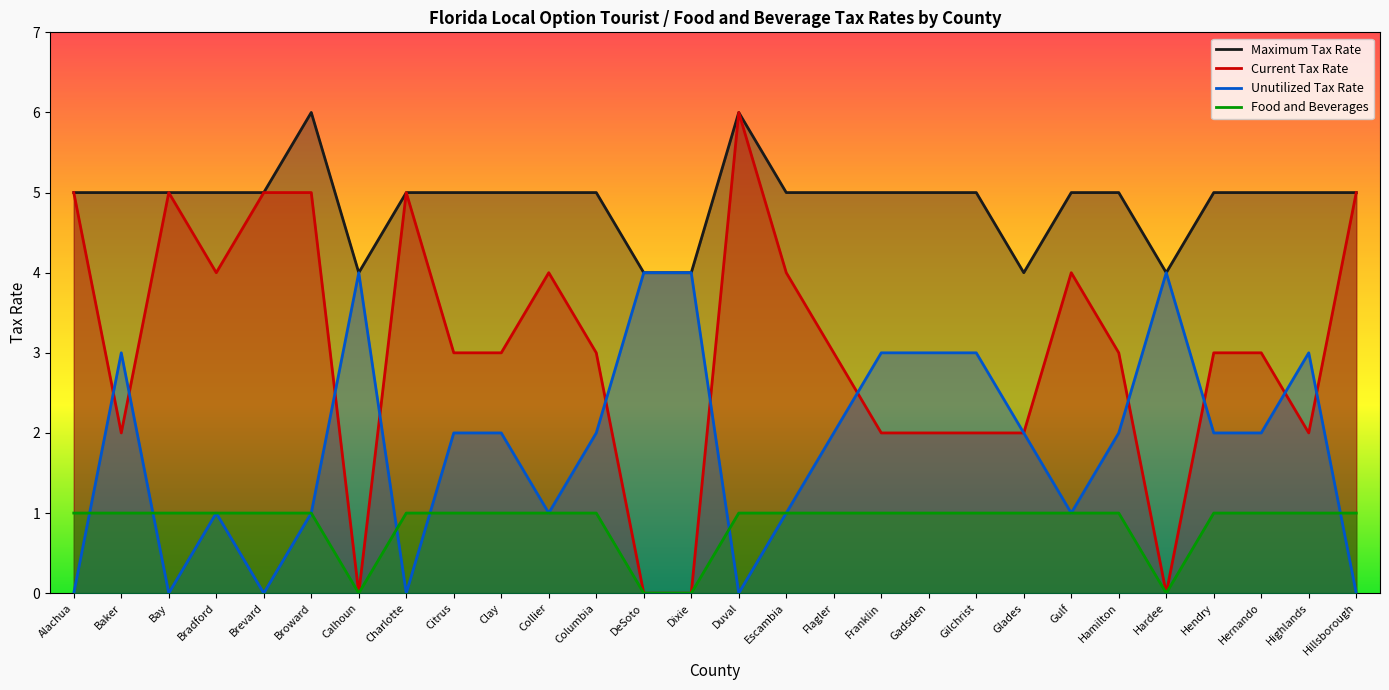

The Maximum Tax Rate series shows 5 at Gadsden. True or false?

True